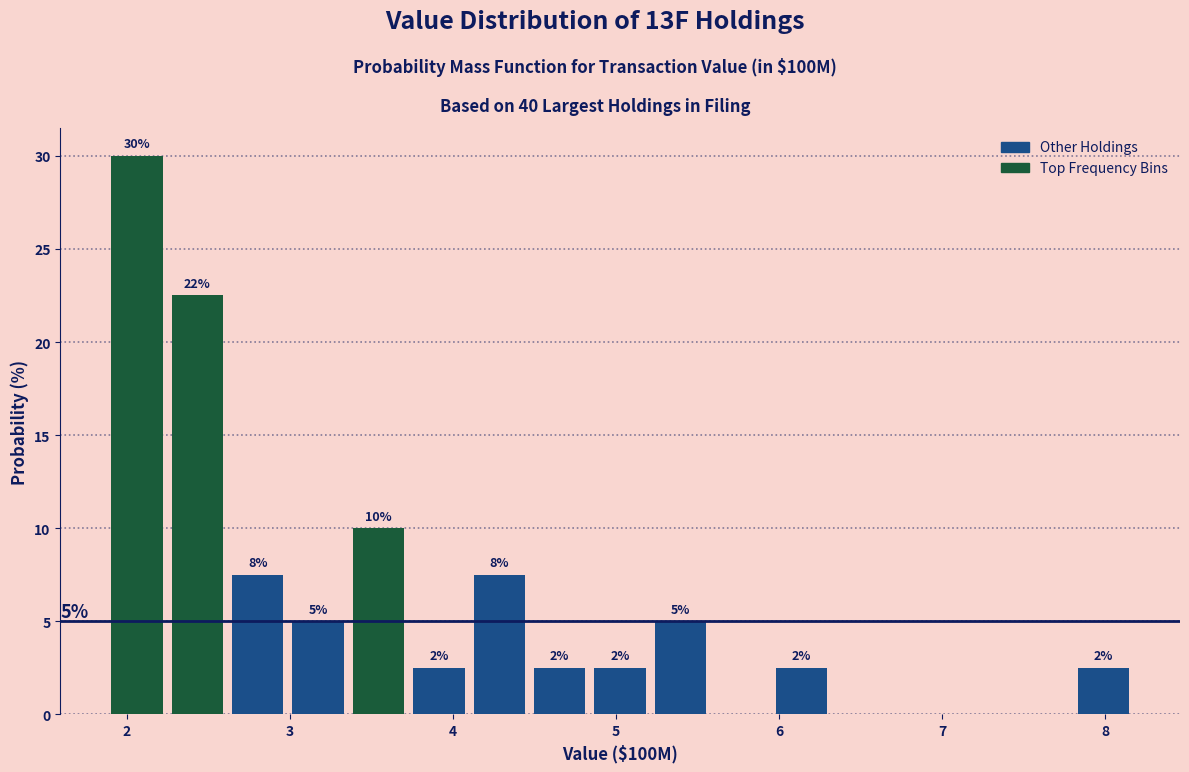

Around what value on the x-axis is the tallest bar? Give the approximate position of its centre, as read against the axis.

2.1